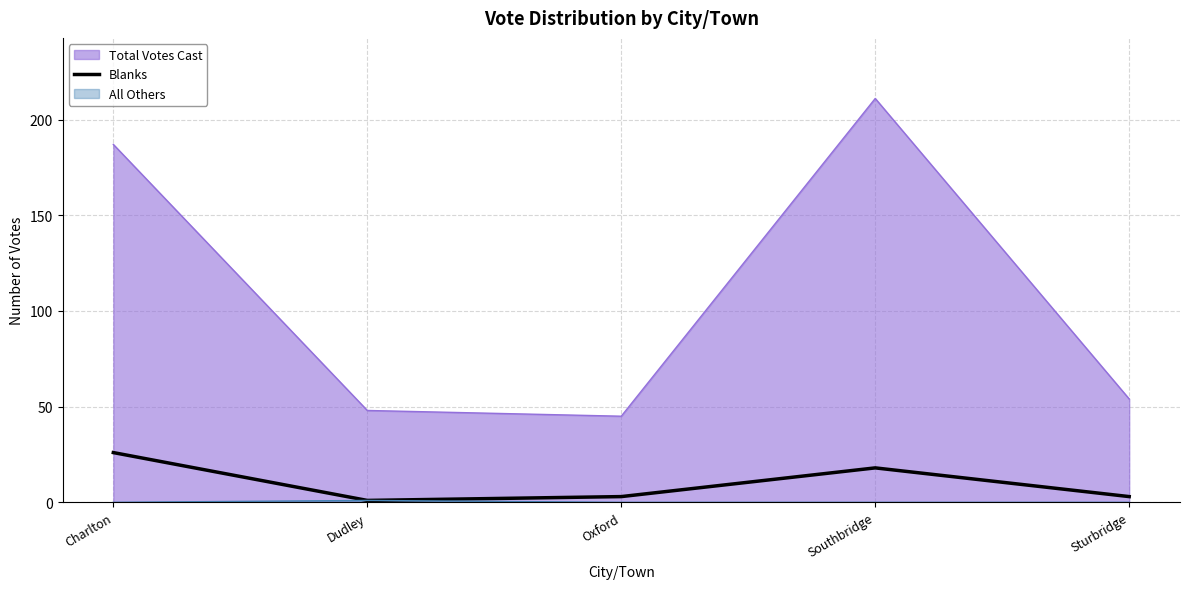

Where does the data first go above 3?

Charlton